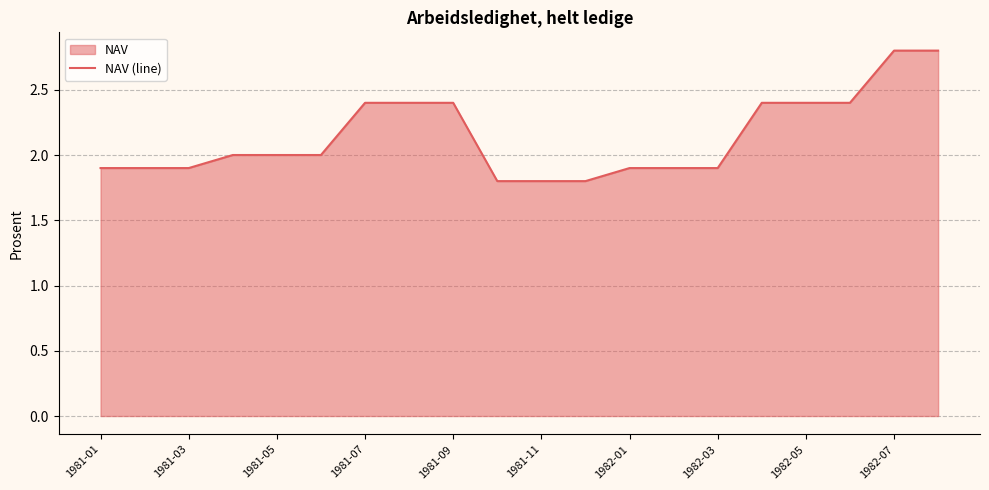

What is the smallest value displayed?

1.8